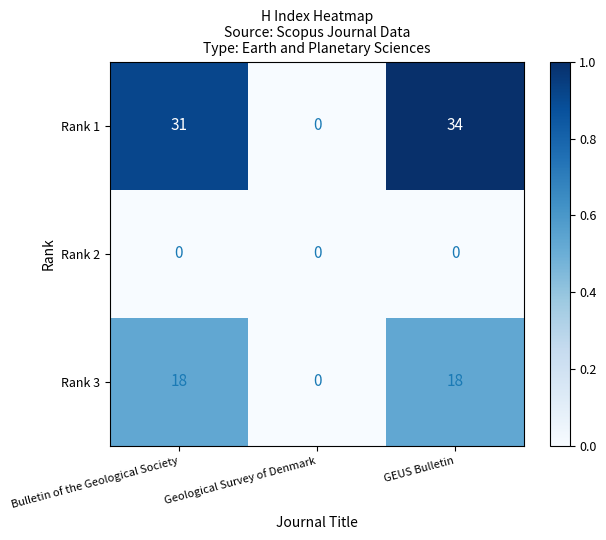

The value of Rank 1 at GEUS Bulletin is 44. True or false?

False